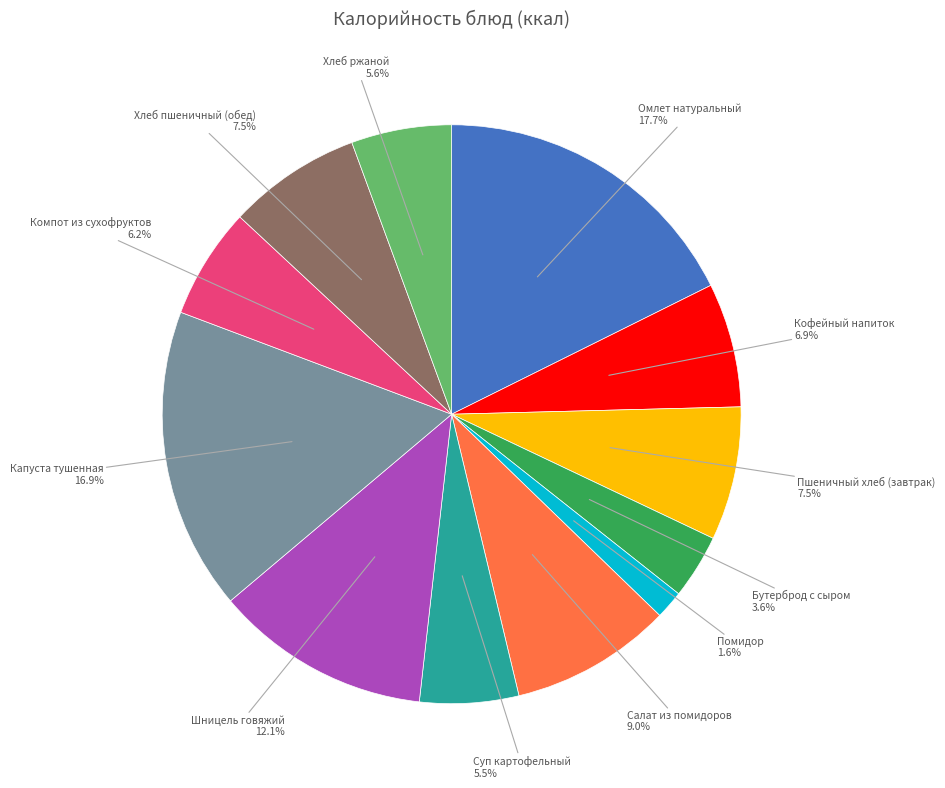

Is there a majority slice in this chart?

No